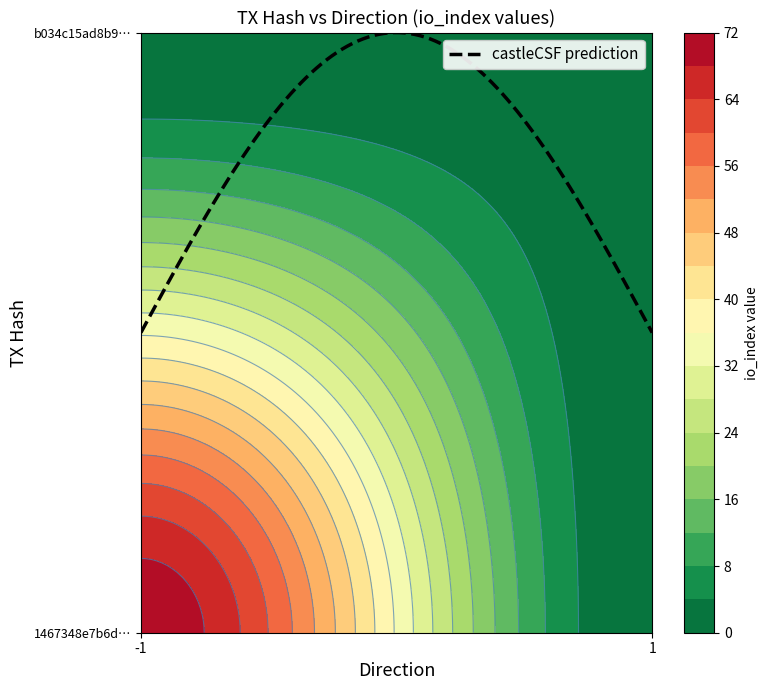

Is it true that 1467348e7b6ddd12b0da5a6b750c2f6ac7e7056 equals 116 at io_index?

False